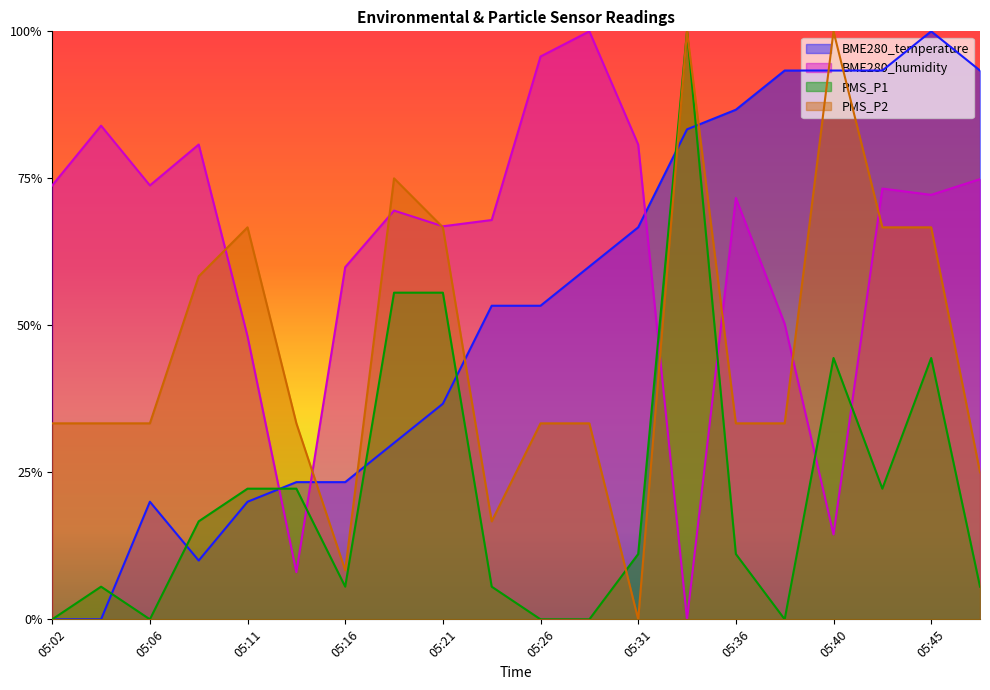

Reading right to left, transcribe all the data shown in this chart.

BME280_temperature: 0.9	1.0	0.9	0.9	0.9	0.9	0.8	0.7	0.6	0.5	0.5	0.4	0.3	0.2	0.2	0.2	0.1	0.2	0.0	0.0
BME280_humidity: 0.7	0.7	0.7	0.1	0.5	0.7	0.0	0.8	1.0	1.0	0.7	0.7	0.7	0.6	0.1	0.5	0.8	0.7	0.8	0.7
PMS_P1: 0.1	0.4	0.2	0.4	0.0	0.1	1.0	0.1	0.0	0.0	0.1	0.6	0.6	0.1	0.2	0.2	0.2	0.0	0.1	0.0
PMS_P2: 0.2	0.7	0.7	1.0	0.3	0.3	1.0	0.0	0.3	0.3	0.2	0.7	0.7	0.1	0.3	0.7	0.6	0.3	0.3	0.3